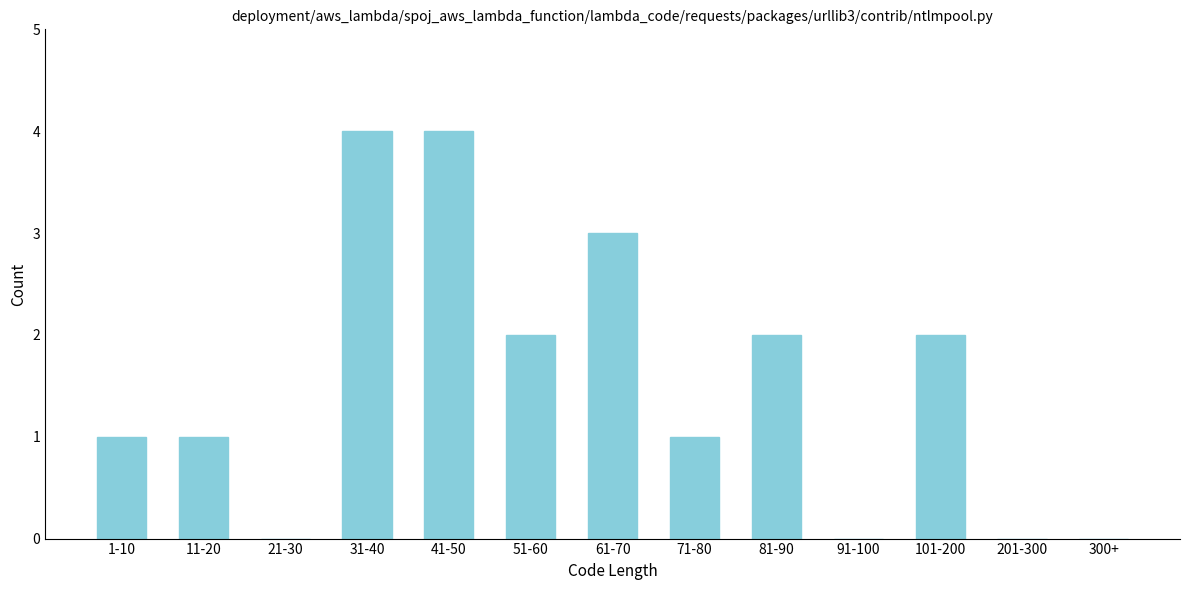

Reading left to right, transcribe all the data shown in this chart.

1-10=1	11-20=1	21-30=0	31-40=4	41-50=4	51-60=2	61-70=3	71-80=1	81-90=2	91-100=0	101-200=2	201-300=0	300+=0